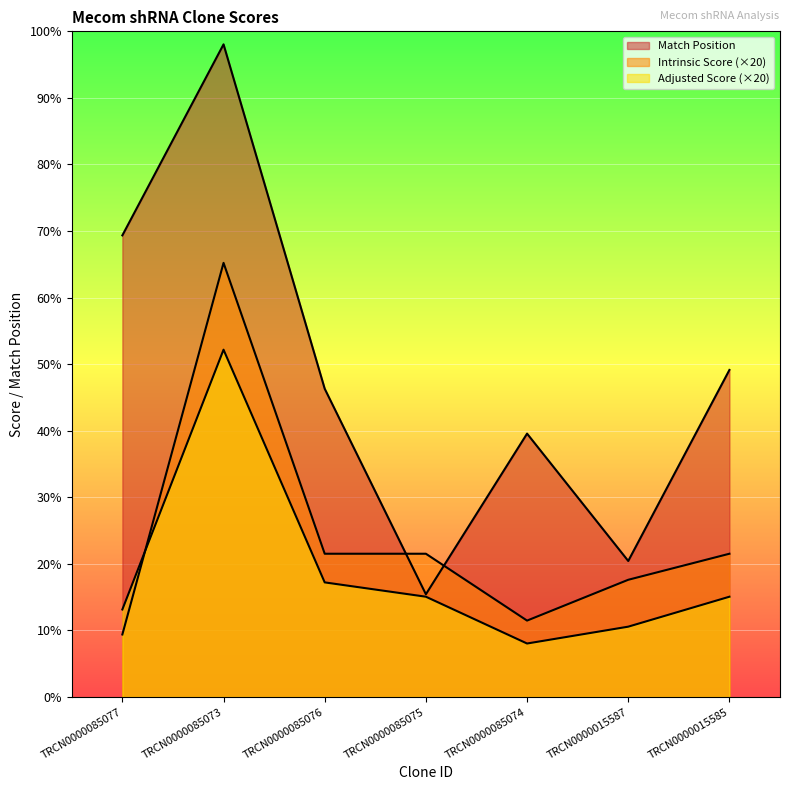

After their last crossing, which series has the higher values: Adjusted Score or Intrinsic Score?

Intrinsic Score